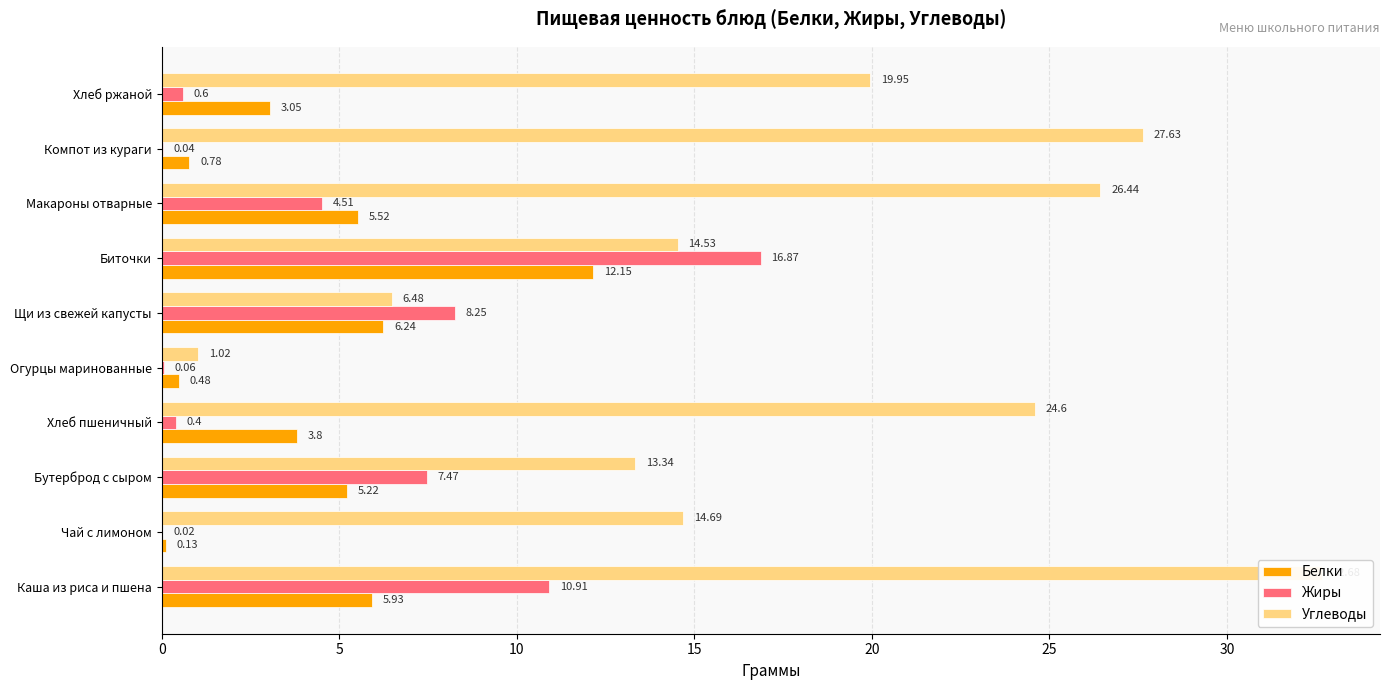

How many bars are there in each group?

3